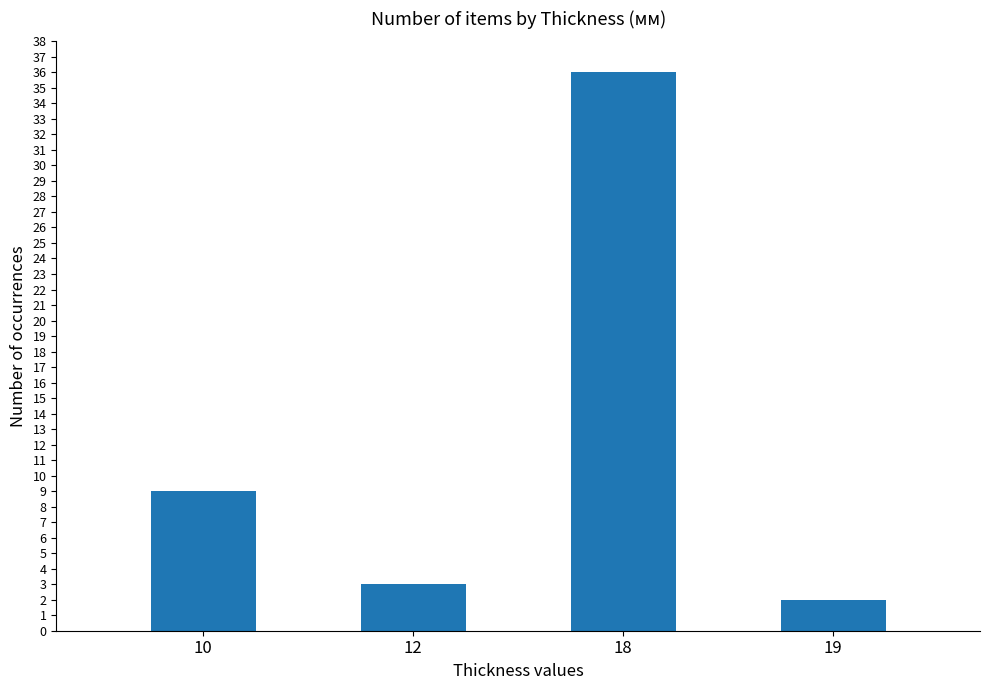

True or false: the data shows 3 at 12.

True